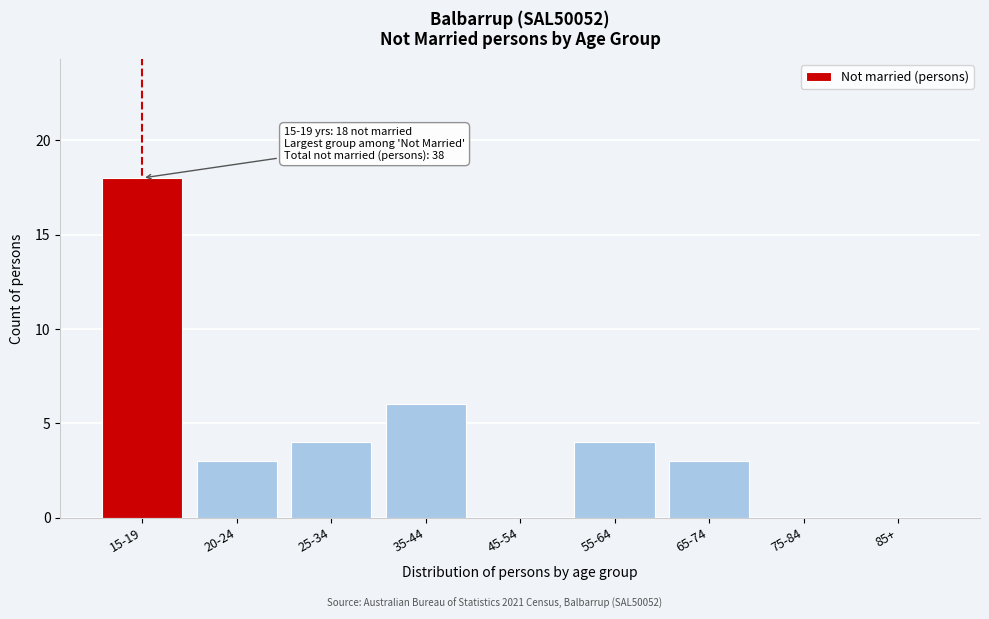

Reading left to right, list all the values displayed in this chart.

15-19=18	20-24=3	25-34=4	35-44=6	45-54=0	55-64=4	65-74=3	75-84=0	85+=0